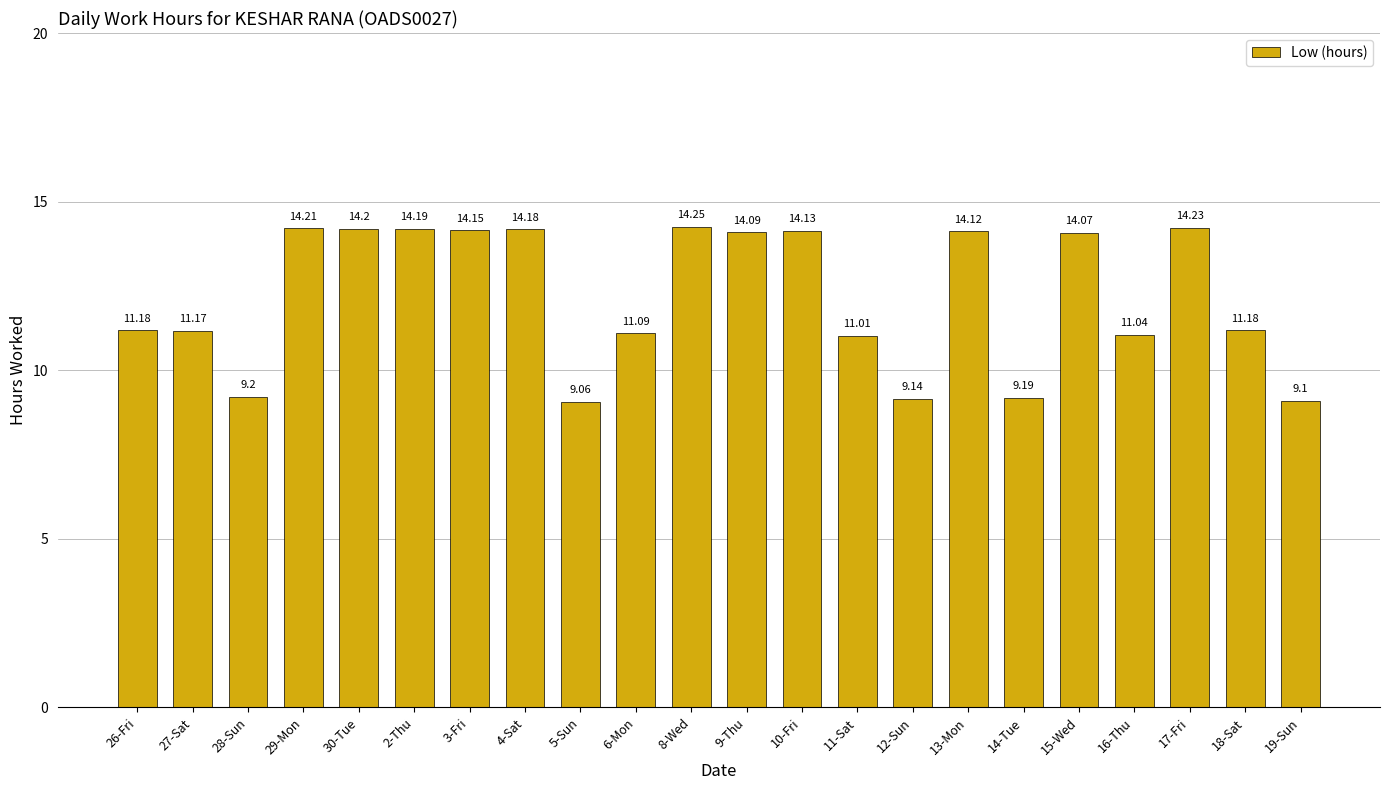

What is the label of the 13th bar from the right?

6-Mon